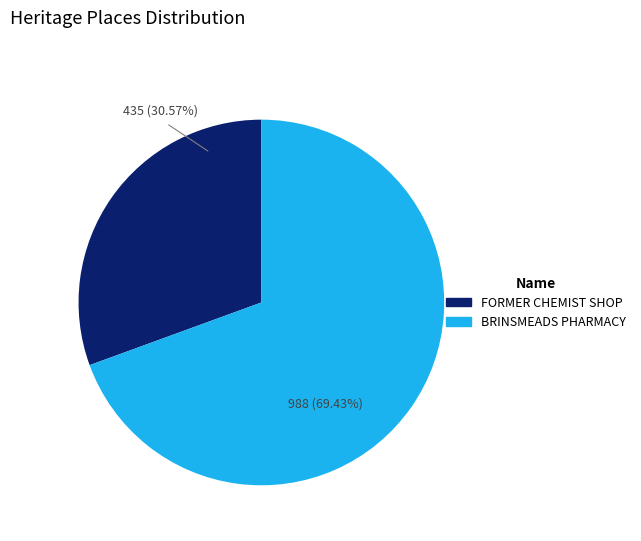

To the nearest percent, what is the combined percentage of BRINSMEADS PHARMACY and FORMER CHEMIST SHOP?

100%